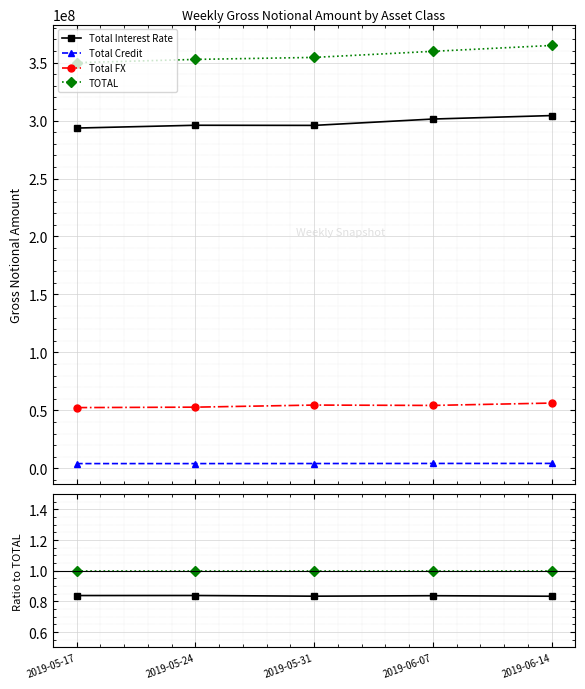

Rank the series by their maximum value, from highest to lowest.

TOTAL, Total Interest Rate, Total FX, Total Credit